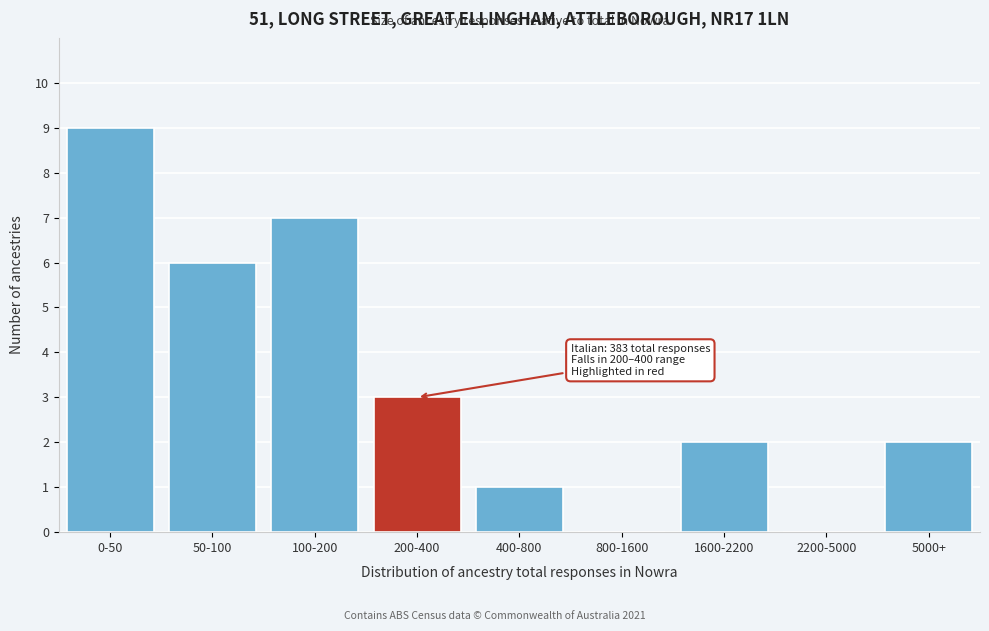

Reading right to left, what are all the values shown in this chart?

5000+=2	2200-5000=0	1600-2200=2	800-1600=0	400-800=1	200-400=3	100-200=7	50-100=6	0-50=9